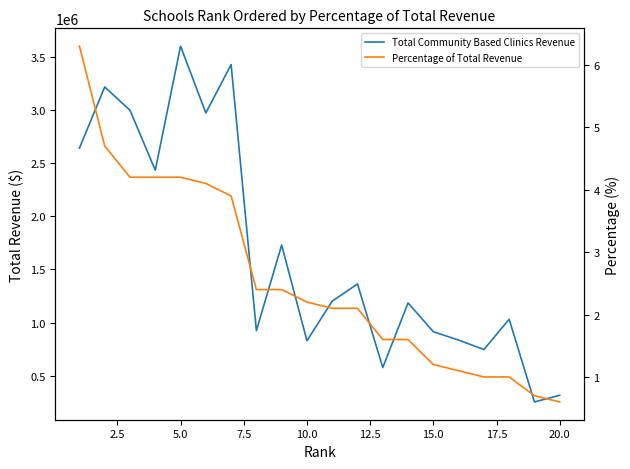

True or false: Percentage of Total Revenue has more than 1 interior local peaks.

False